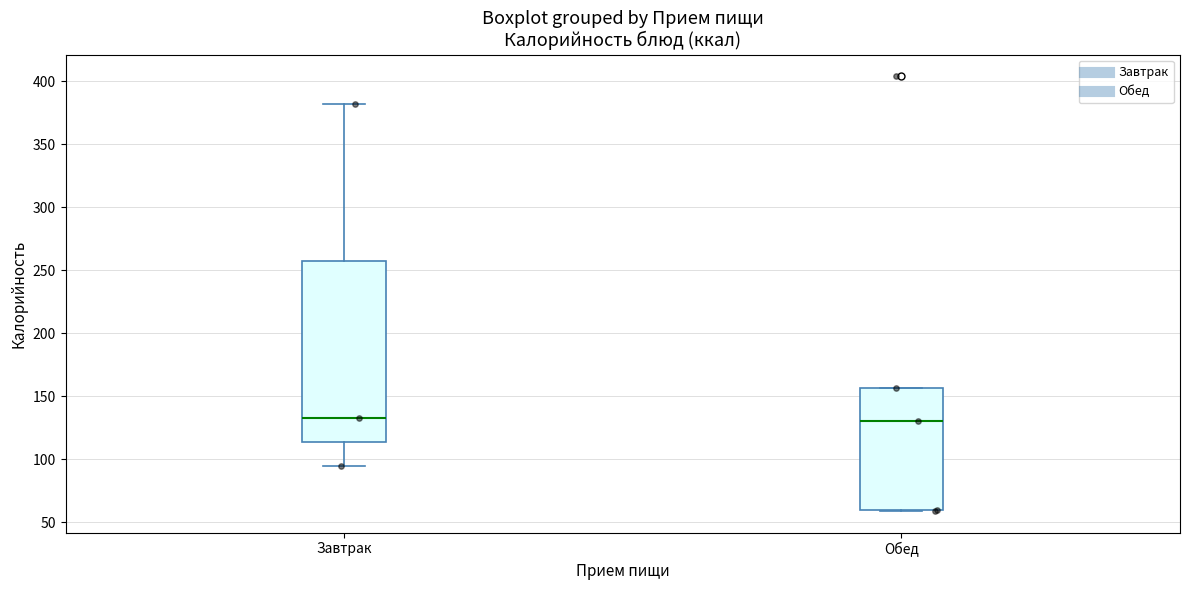

Where does the median line of the box for Обед sit on the y-axis? The values are not printed on the chart, so give them approximately, as read against the axis.

130